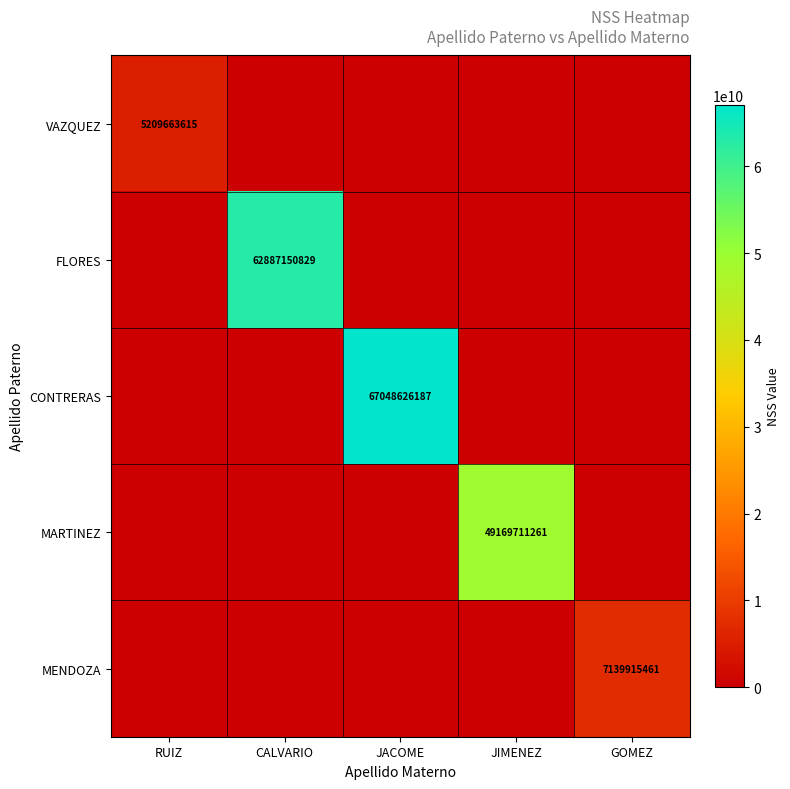

Count the number of categories in the chart.

5